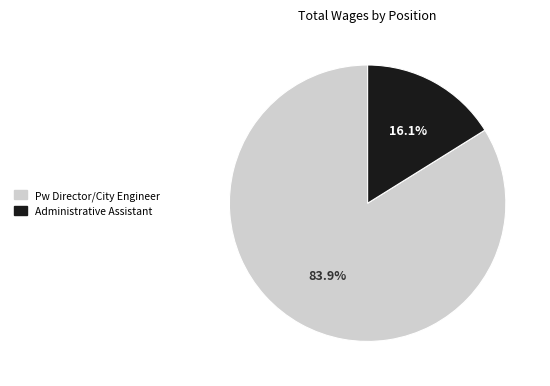

True or false: Administrative Assistant accounts for 16% of the total.

True